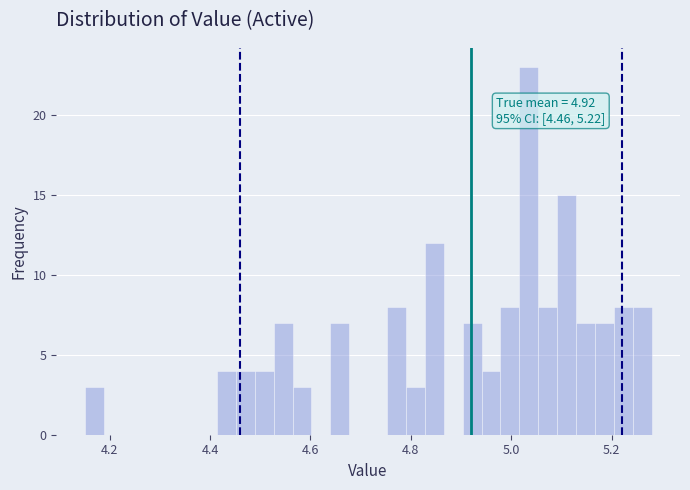

Read against the x-axis, roughly where is the centre of the tallest bar?

5.04